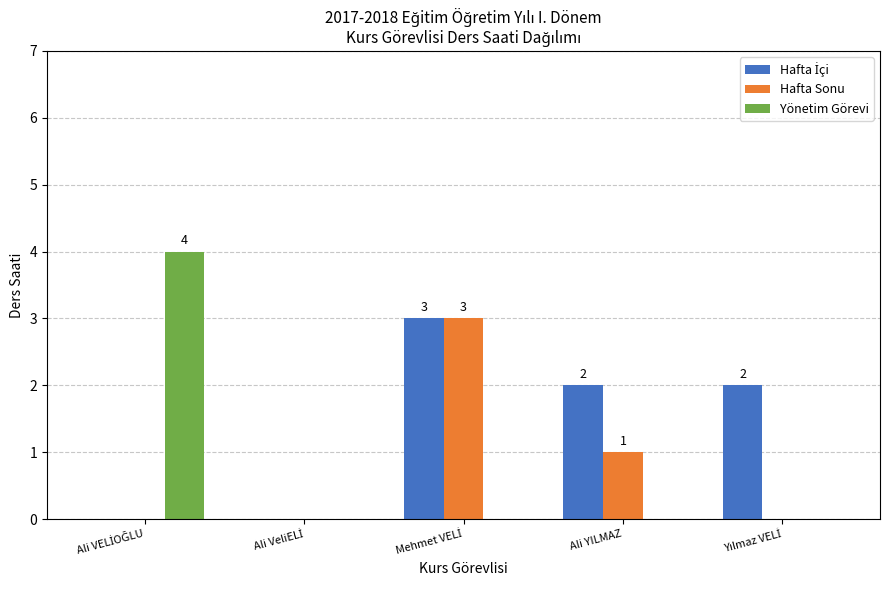

True or false: Hafta Sonu has a value of 2 at Ali YILMAZ.

False